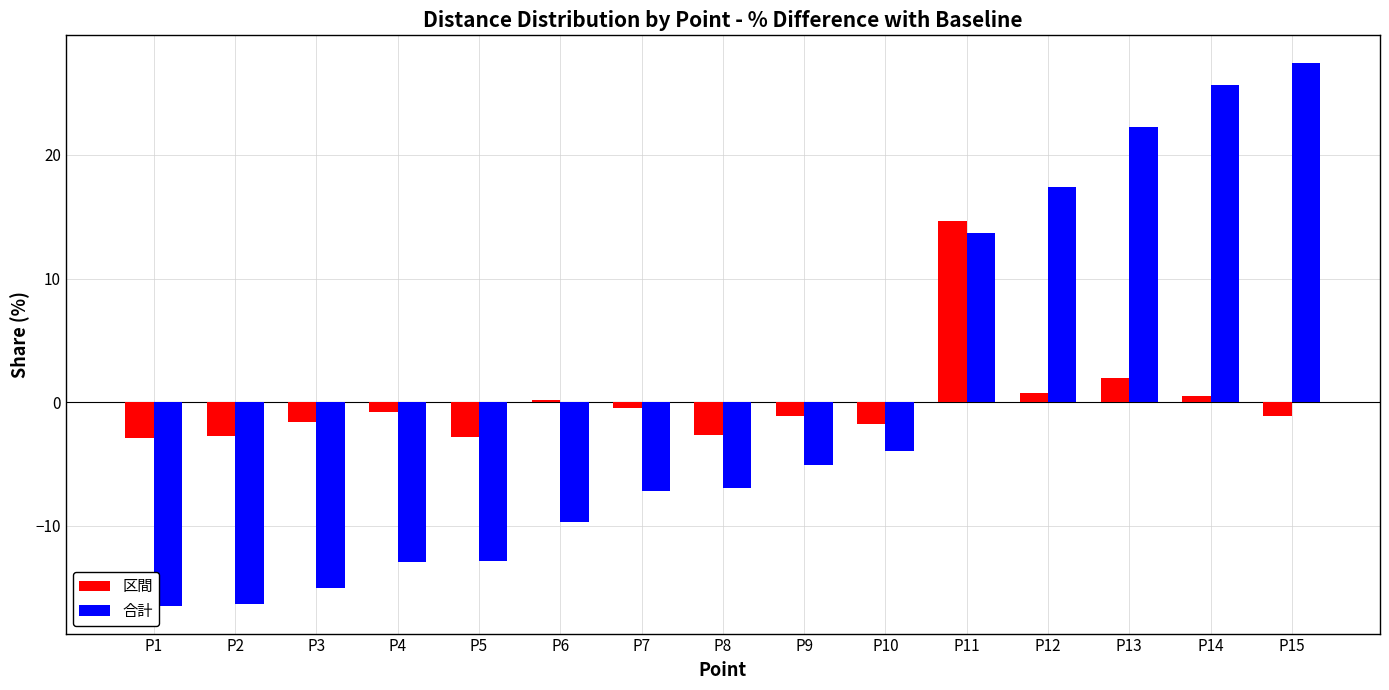

What is the difference between the highest and lowest values at P14?

25.2